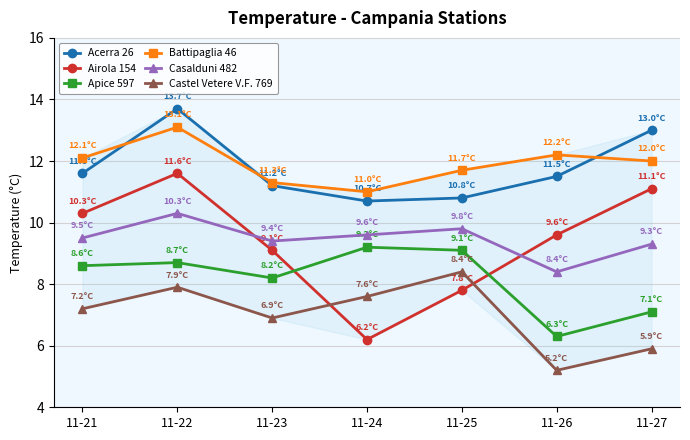

Reading left to right, extract all data points from this chart.

Acerra 26: 11-21=11.6	11-22=13.7	11-23=11.2	11-24=10.7	11-25=10.8	11-26=11.5	11-27=13.0
Airola 154: 11-21=10.3	11-22=11.6	11-23=9.1	11-24=6.2	11-25=7.8	11-26=9.6	11-27=11.1
Apice 597: 11-21=8.6	11-22=8.7	11-23=8.2	11-24=9.2	11-25=9.1	11-26=6.3	11-27=7.1
Battipaglia 46: 11-21=12.1	11-22=13.1	11-23=11.3	11-24=11.0	11-25=11.7	11-26=12.2	11-27=12.0
Casalduni 482: 11-21=9.5	11-22=10.3	11-23=9.4	11-24=9.6	11-25=9.8	11-26=8.4	11-27=9.3
Castel Vetere V.F. 769: 11-21=7.2	11-22=7.9	11-23=6.9	11-24=7.6	11-25=8.4	11-26=5.2	11-27=5.9